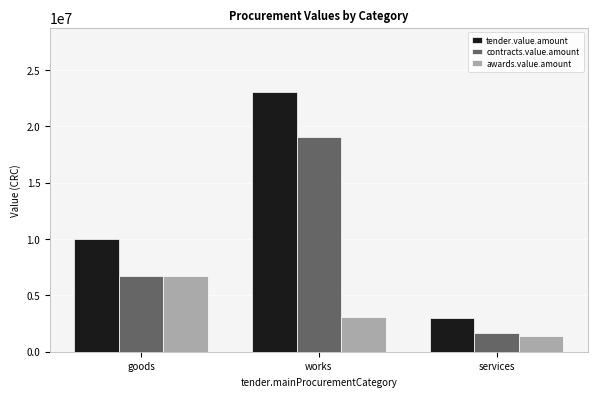

Between goods and services, which series saw the biggest shift?

tender.value.amount